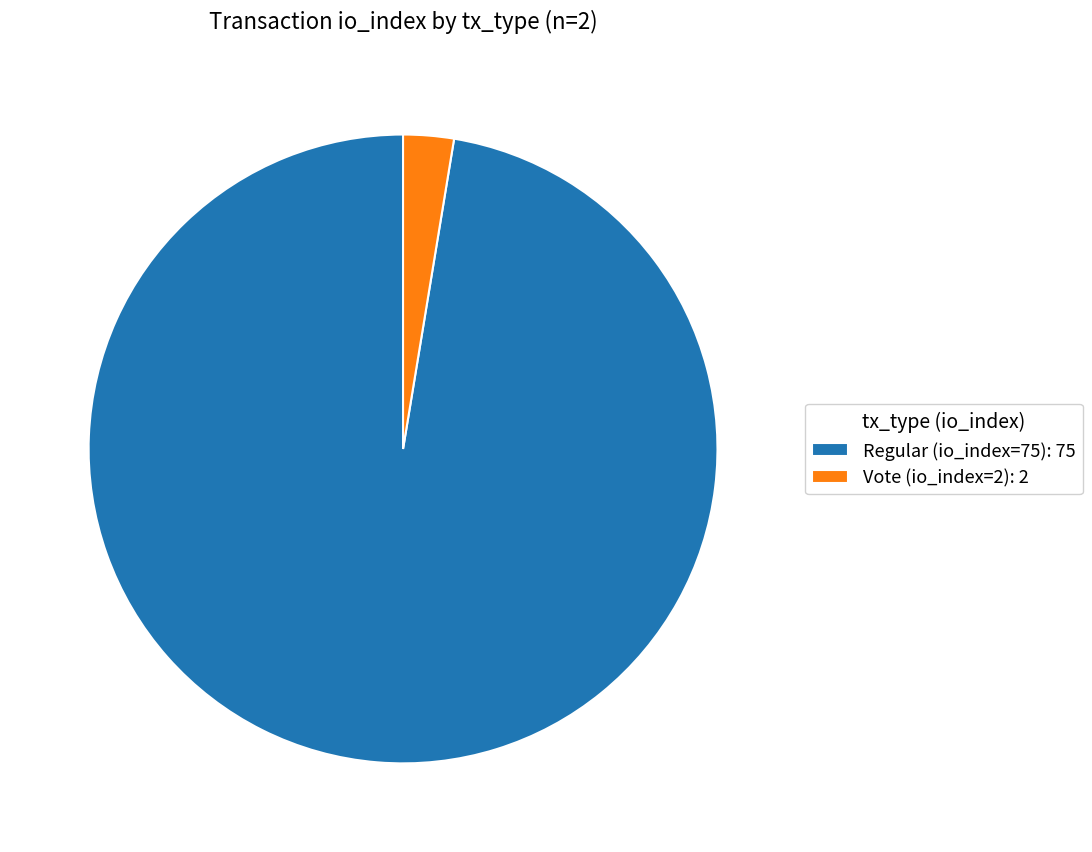

What is the ratio of the value at Regular (io_index=75) to the value at Vote (io_index=2)?

37.5